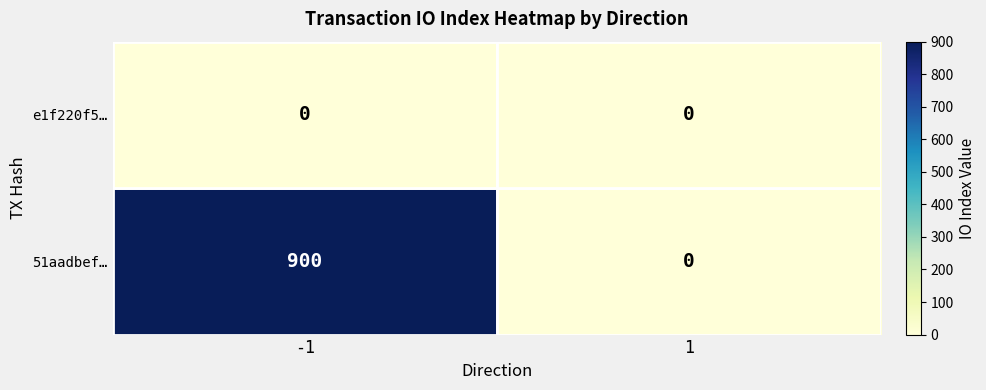

How many values in the 51aadbef… series are below 900?

1